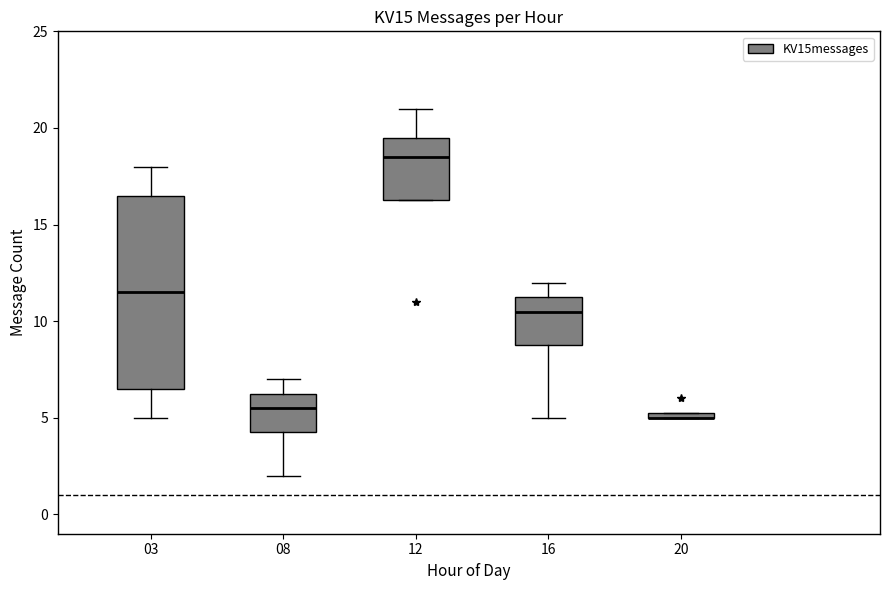

Where is the upper edge of the box at x = 03 on the y-axis? The values are not printed on the chart, so give them approximately, as read against the axis.

16.5